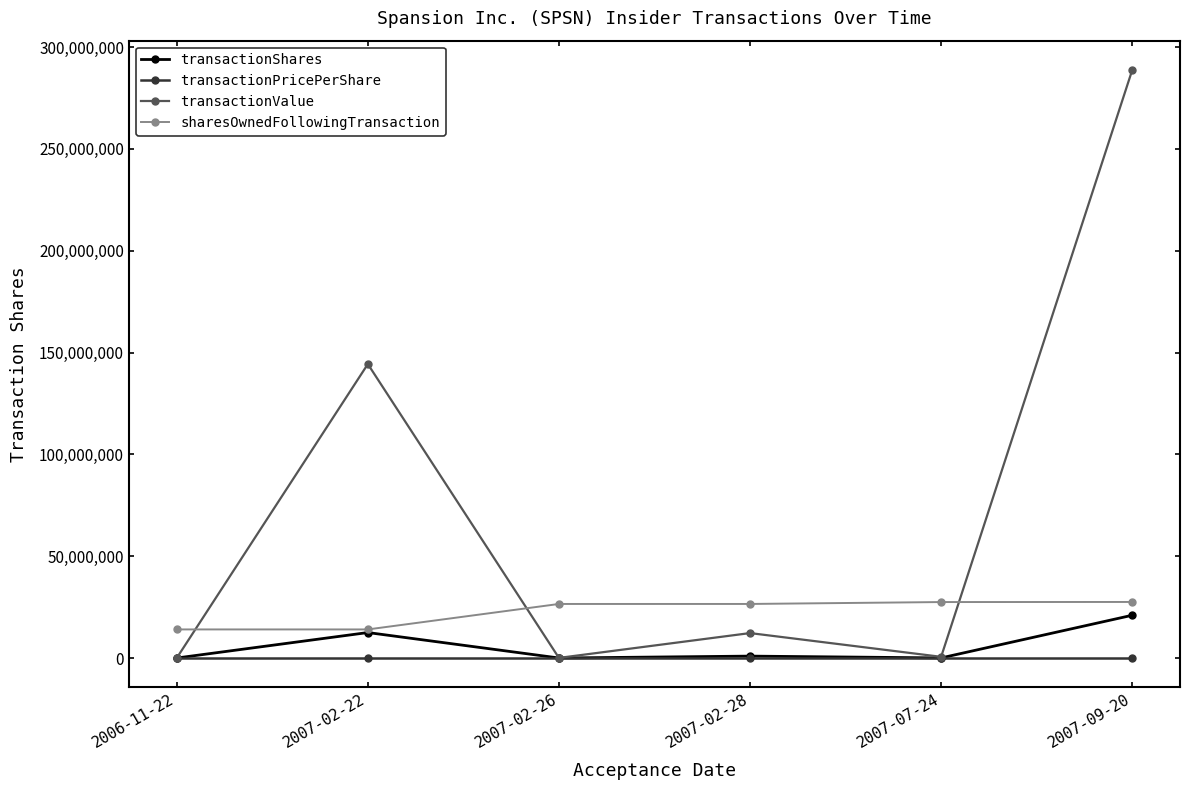

How many times do sharesOwnedFollowingTransaction and transactionValue cross each other?

3